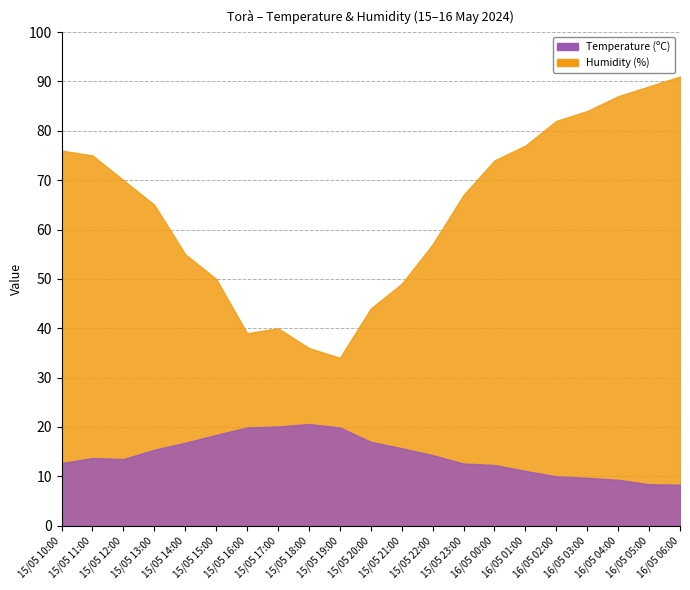

At which category is the sum across all series the highest?

16/05 06:00